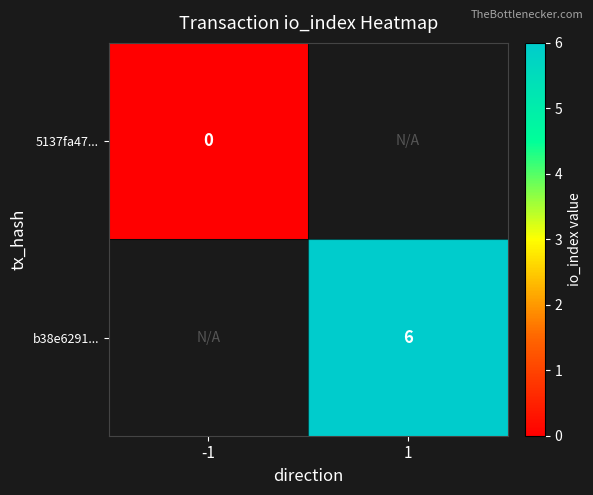

True or false: b38e6291... has a value of 7.9 at 1.

False